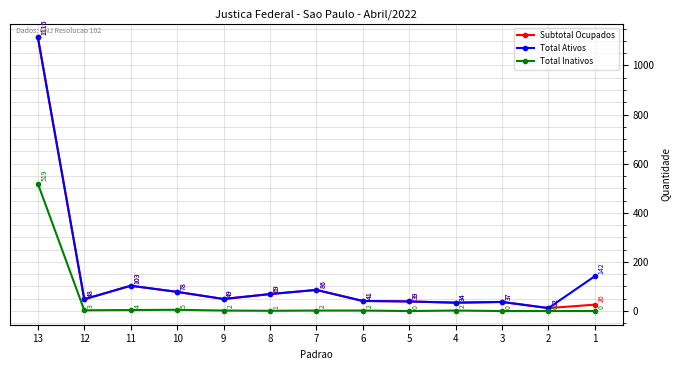

Reading left to right, what are all the values shown in this chart?

Subtotal Ocupados: 13=1115	12=48	11=103	10=78	9=49	8=69	7=86	6=41	5=39	4=34	3=37	2=12	1=26
Total Ativos: 13=1115	12=48	11=103	10=78	9=49	8=69	7=86	6=41	5=39	4=34	3=37	2=12	1=142
Total Inativos: 13=519	12=3	11=4	10=5	9=2	8=1	7=2	6=2	5=0	4=2	3=0	2=0	1=0